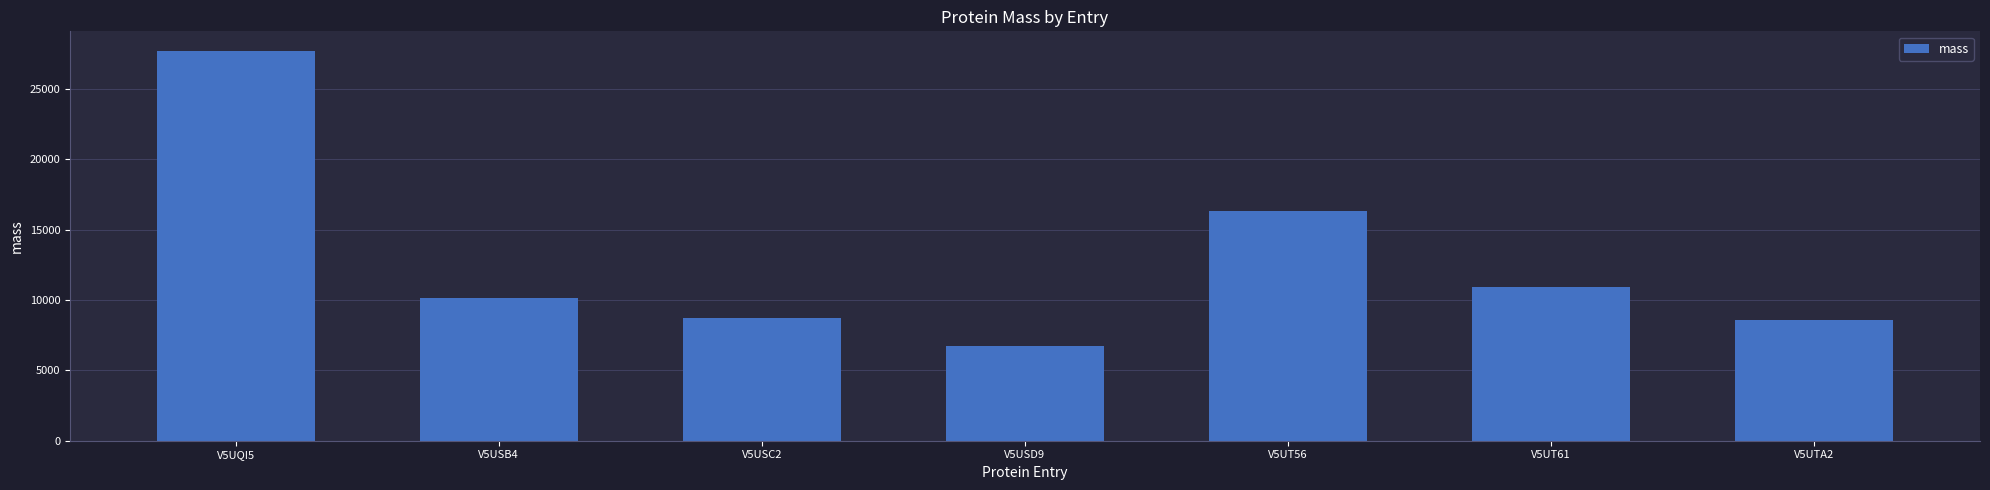

What is the value of the 1st bar from the left?

27704.6